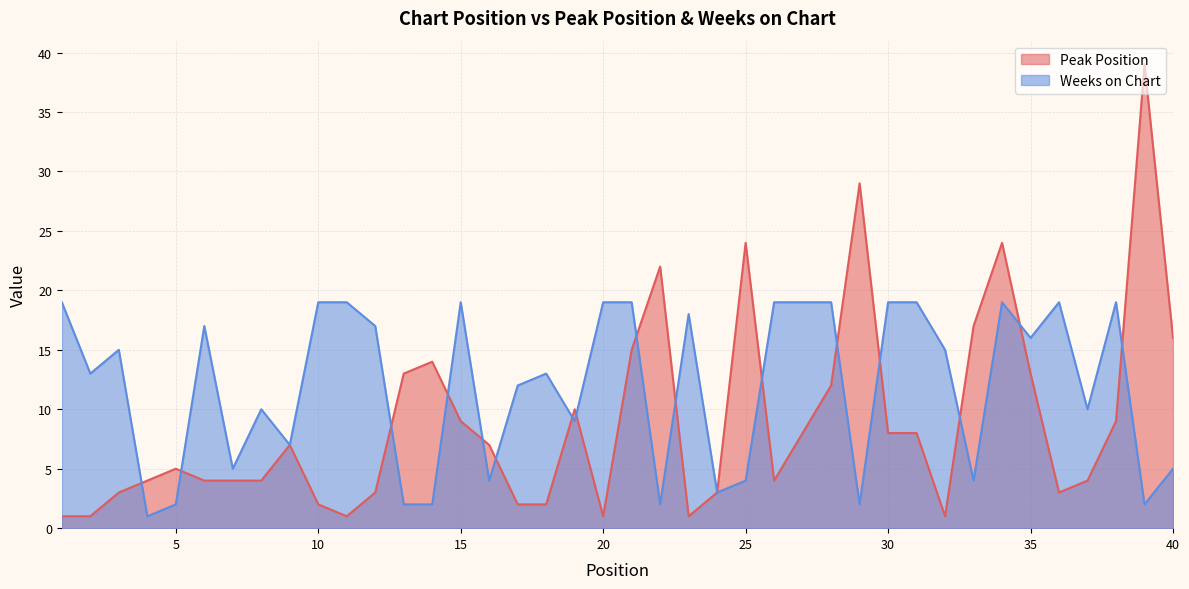

What is the difference between the Weeks on Chart values at 14 and 4?

1